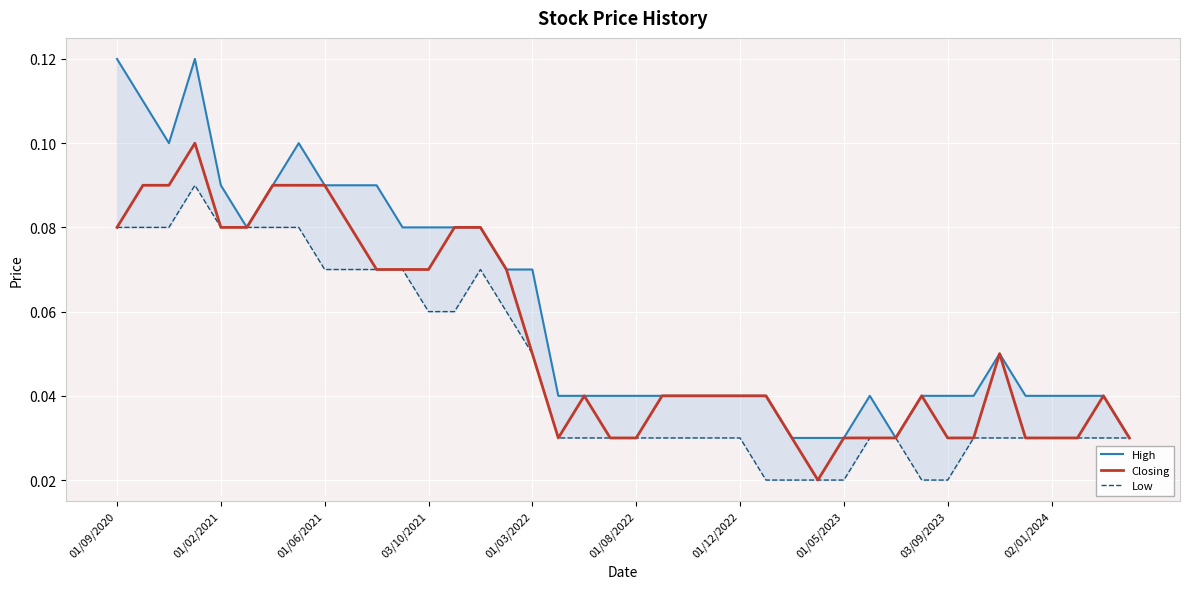

Is it true that Low equals 0.0 at 01/06/2021?

False